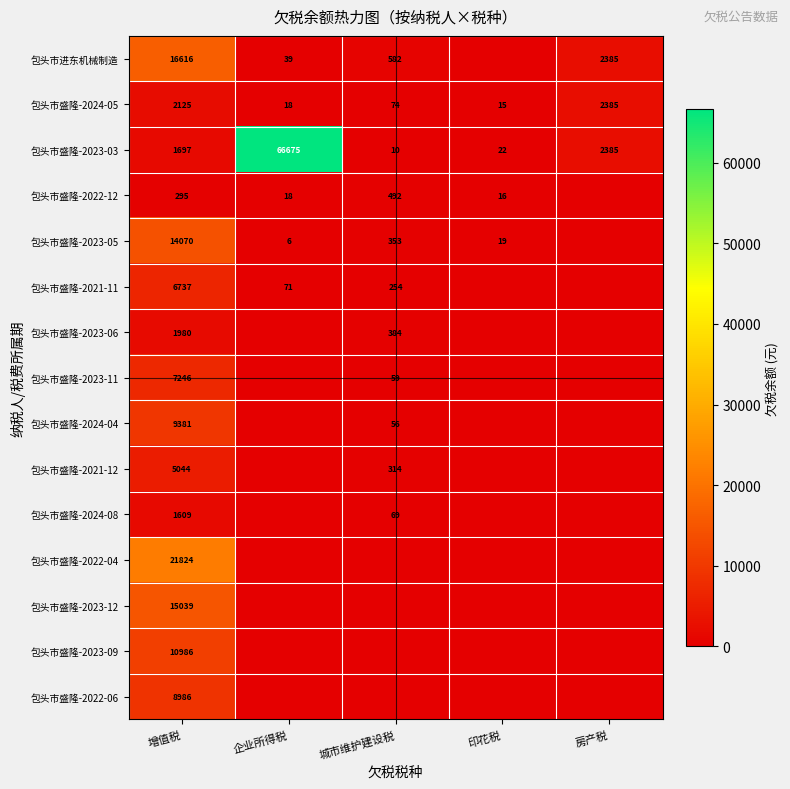

At which label does 包头市盛隆-2024-05 first exceed 74?

增值税